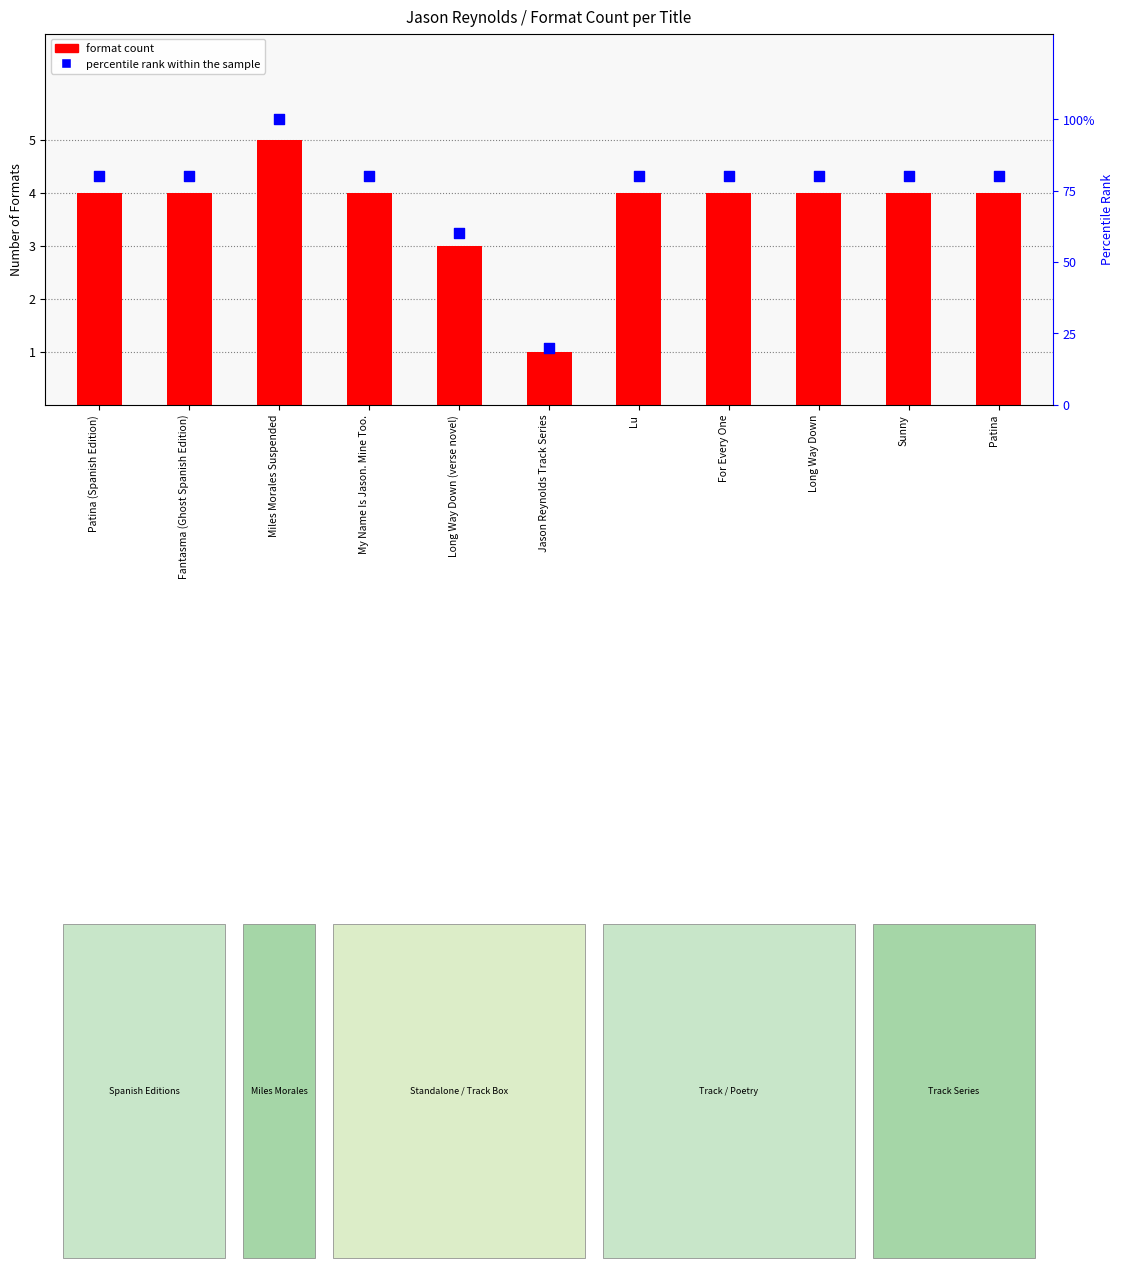

Which series has the largest total across all categories?

percentile rank within the sample